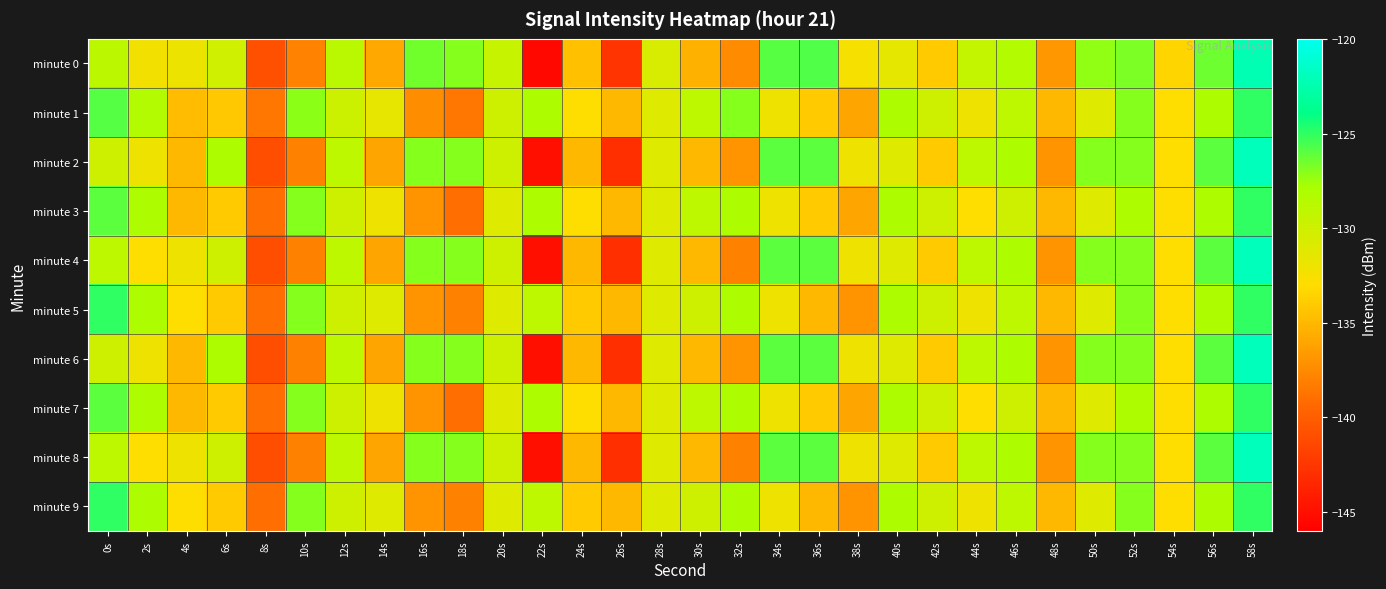

Reading left to right, transcribe all the data shown in this chart.

minute 0: 0s=-128.9	2s=-132.3	4s=-131.9	6s=-130.1	8s=-140.8	10s=-138.0	12s=-128.8	14s=-135.8	16s=-126.5	18s=-127.0	20s=-129.6	22s=-145.4	24s=-134.5	26s=-142.6	28s=-130.6	30s=-135.4	32s=-137.4	34s=-125.9	36s=-125.7	38s=-132.5	40s=-131.5	42s=-133.9	44s=-129.4	46s=-128.3	48s=-136.8	50s=-127.2	52s=-126.8	54s=-133.4	56s=-126.4	58s=-122.3
minute 1: 0s=-125.9	2s=-128.4	4s=-134.8	6s=-134.1	8s=-138.6	10s=-127.2	12s=-129.8	14s=-131.5	16s=-137.3	18s=-138.6	20s=-130.0	22s=-128.0	24s=-133.0	26s=-135.0	28s=-131.0	30s=-129.0	32s=-127.0	34s=-132.0	36s=-134.0	38s=-136.0	40s=-128.0	42s=-130.0	44s=-132.0	46s=-129.0	48s=-135.0	50s=-131.0	52s=-127.0	54s=-133.0	56s=-128.0	58s=-125.0
minute 2: 0s=-130.0	2s=-132.0	4s=-135.0	6s=-128.0	8s=-141.0	10s=-138.0	12s=-129.0	14s=-136.0	16s=-127.0	18s=-127.0	20s=-130.0	22s=-145.0	24s=-135.0	26s=-143.0	28s=-131.0	30s=-135.0	32s=-137.0	34s=-126.0	36s=-126.0	38s=-132.0	40s=-131.0	42s=-134.0	44s=-129.0	46s=-128.0	48s=-137.0	50s=-127.0	52s=-127.0	54s=-133.0	56s=-126.0	58s=-122.0
minute 3: 0s=-126.0	2s=-128.0	4s=-135.0	6s=-134.0	8s=-139.0	10s=-127.0	12s=-130.0	14s=-132.0	16s=-137.0	18s=-139.0	20s=-131.0	22s=-128.0	24s=-133.0	26s=-135.0	28s=-131.0	30s=-129.0	32s=-128.0	34s=-132.0	36s=-134.0	38s=-136.0	40s=-128.0	42s=-130.0	44s=-133.0	46s=-130.0	48s=-135.0	50s=-131.0	52s=-128.0	54s=-133.0	56s=-128.0	58s=-125.0
minute 4: 0s=-129.0	2s=-133.0	4s=-132.0	6s=-130.0	8s=-141.0	10s=-138.0	12s=-129.0	14s=-136.0	16s=-127.0	18s=-127.0	20s=-130.0	22s=-145.0	24s=-135.0	26s=-143.0	28s=-131.0	30s=-135.0	32s=-138.0	34s=-126.0	36s=-126.0	38s=-132.0	40s=-131.0	42s=-134.0	44s=-129.0	46s=-128.0	48s=-137.0	50s=-127.0	52s=-127.0	54s=-133.0	56s=-126.0	58s=-122.0
minute 5: 0s=-125.0	2s=-128.0	4s=-133.0	6s=-134.0	8s=-139.0	10s=-127.0	12s=-130.0	14s=-131.0	16s=-137.0	18s=-138.0	20s=-131.0	22s=-129.0	24s=-134.0	26s=-135.0	28s=-131.0	30s=-130.0	32s=-128.0	34s=-132.0	36s=-135.0	38s=-137.0	40s=-128.0	42s=-130.0	44s=-132.0	46s=-129.0	48s=-135.0	50s=-131.0	52s=-127.0	54s=-133.0	56s=-128.0	58s=-125.0
minute 6: 0s=-130.0	2s=-132.0	4s=-135.0	6s=-128.0	8s=-141.0	10s=-138.0	12s=-129.0	14s=-136.0	16s=-127.0	18s=-127.0	20s=-130.0	22s=-145.0	24s=-135.0	26s=-143.0	28s=-131.0	30s=-135.0	32s=-137.0	34s=-126.0	36s=-126.0	38s=-132.0	40s=-131.0	42s=-134.0	44s=-129.0	46s=-128.0	48s=-137.0	50s=-127.0	52s=-127.0	54s=-133.0	56s=-126.0	58s=-122.0
minute 7: 0s=-126.0	2s=-128.0	4s=-135.0	6s=-134.0	8s=-139.0	10s=-127.0	12s=-130.0	14s=-132.0	16s=-137.0	18s=-139.0	20s=-131.0	22s=-128.0	24s=-133.0	26s=-135.0	28s=-131.0	30s=-129.0	32s=-128.0	34s=-132.0	36s=-134.0	38s=-136.0	40s=-128.0	42s=-130.0	44s=-133.0	46s=-130.0	48s=-135.0	50s=-131.0	52s=-128.0	54s=-133.0	56s=-128.0	58s=-125.0
minute 8: 0s=-129.0	2s=-133.0	4s=-132.0	6s=-130.0	8s=-141.0	10s=-138.0	12s=-129.0	14s=-136.0	16s=-127.0	18s=-127.0	20s=-130.0	22s=-145.0	24s=-135.0	26s=-143.0	28s=-131.0	30s=-135.0	32s=-138.0	34s=-126.0	36s=-126.0	38s=-132.0	40s=-131.0	42s=-134.0	44s=-129.0	46s=-128.0	48s=-137.0	50s=-127.0	52s=-127.0	54s=-133.0	56s=-126.0	58s=-122.0
minute 9: 0s=-125.0	2s=-128.0	4s=-133.0	6s=-134.0	8s=-139.0	10s=-127.0	12s=-130.0	14s=-131.0	16s=-137.0	18s=-138.0	20s=-131.0	22s=-129.0	24s=-134.0	26s=-135.0	28s=-131.0	30s=-130.0	32s=-128.0	34s=-132.0	36s=-135.0	38s=-137.0	40s=-128.0	42s=-130.0	44s=-132.0	46s=-129.0	48s=-135.0	50s=-131.0	52s=-127.0	54s=-133.0	56s=-128.0	58s=-125.0